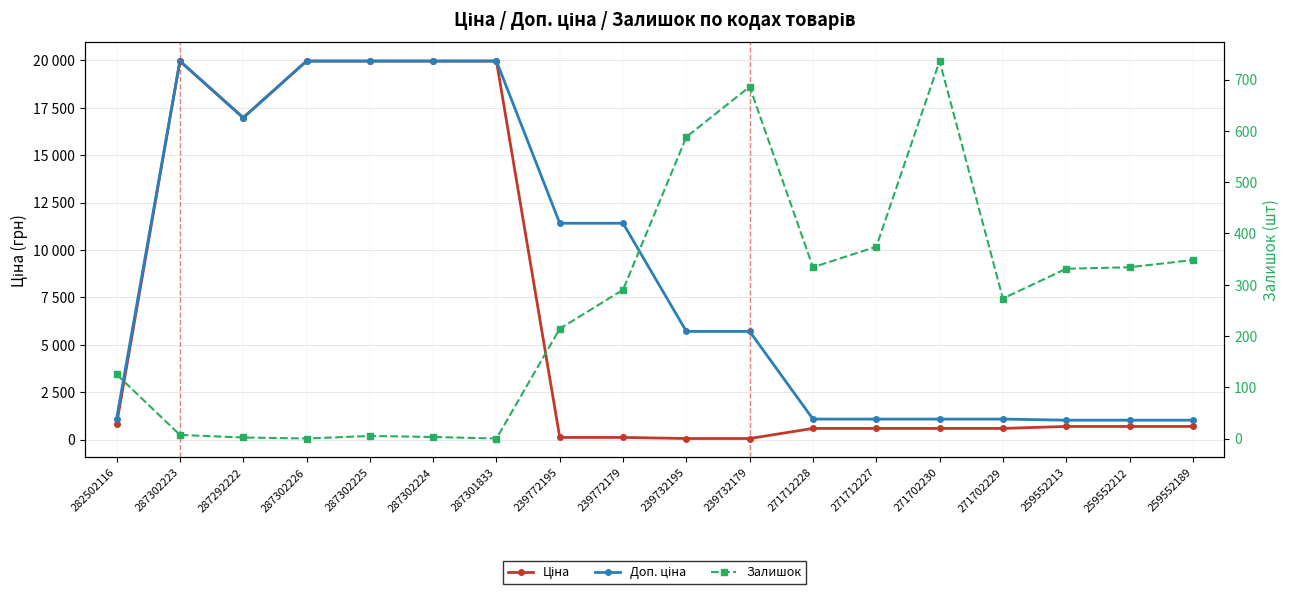

How many values in the Ціна series are below 693?

8